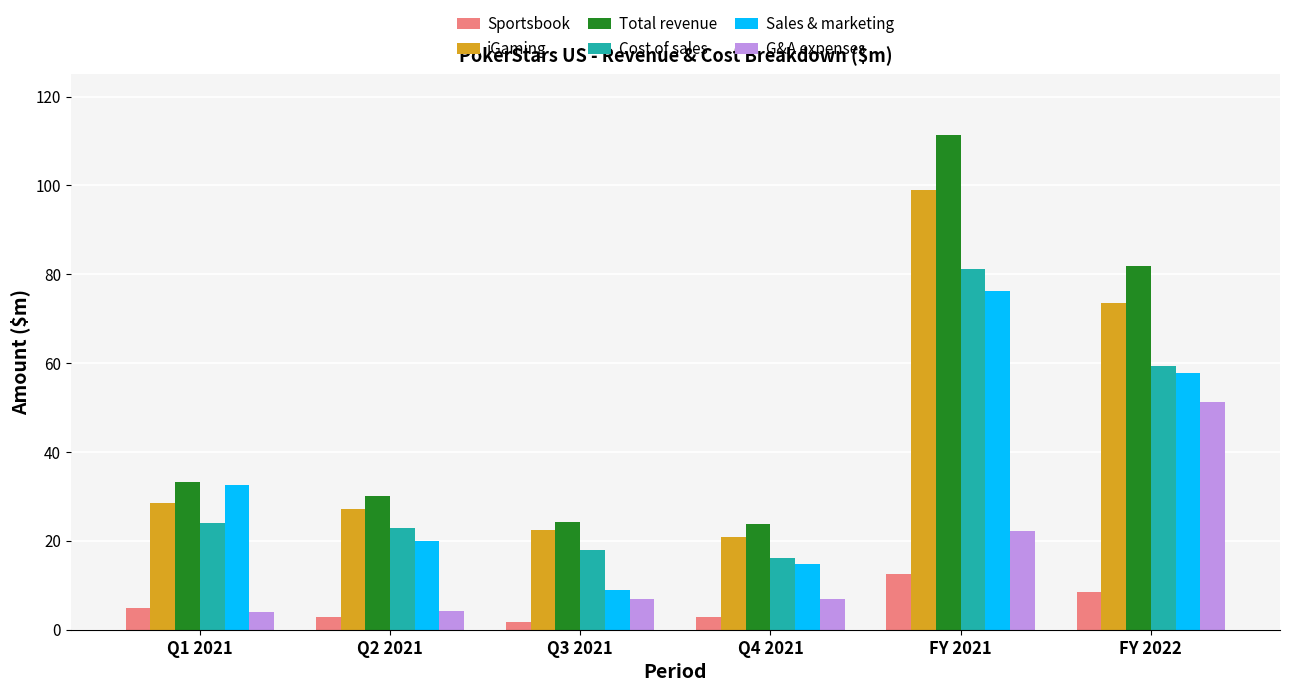

What is the value of the iGaming bar at the 6th from the left?

73.4